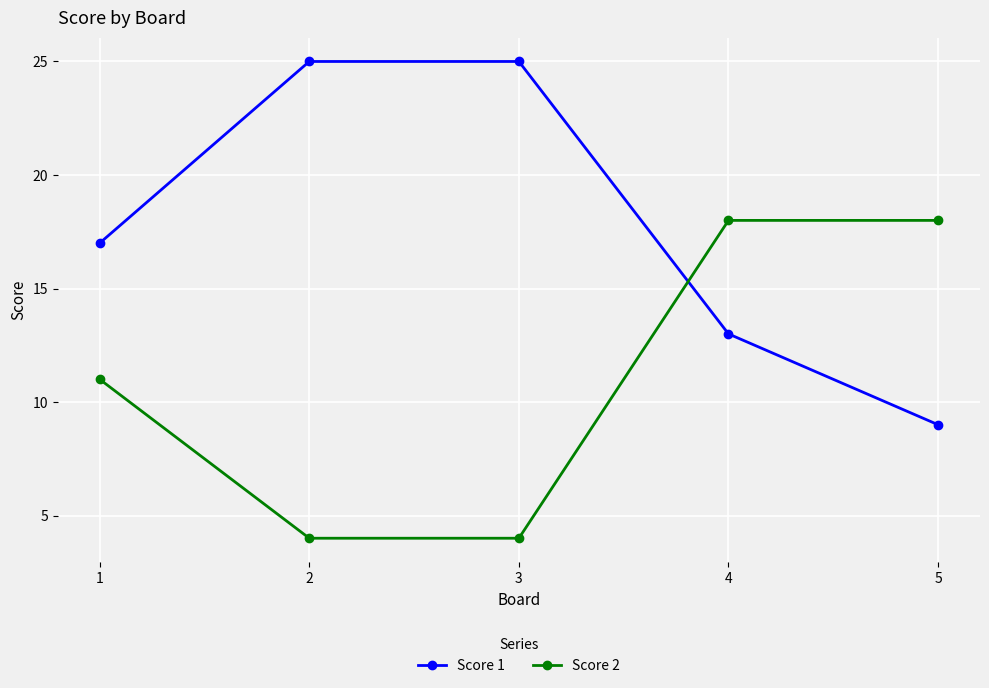

Where do Score 2 and Score 1 first cross each other?

3 and 4